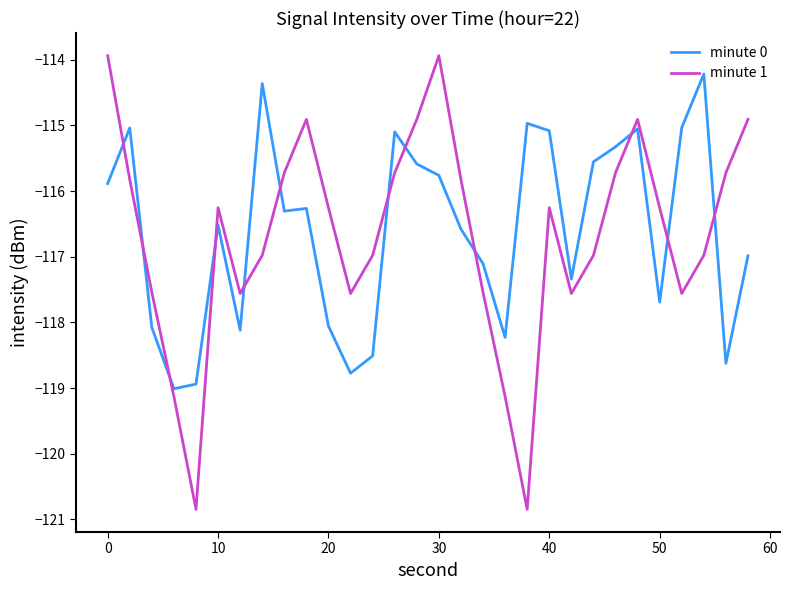

True or false: minute 0 and minute 1 intersect in this chart.

True